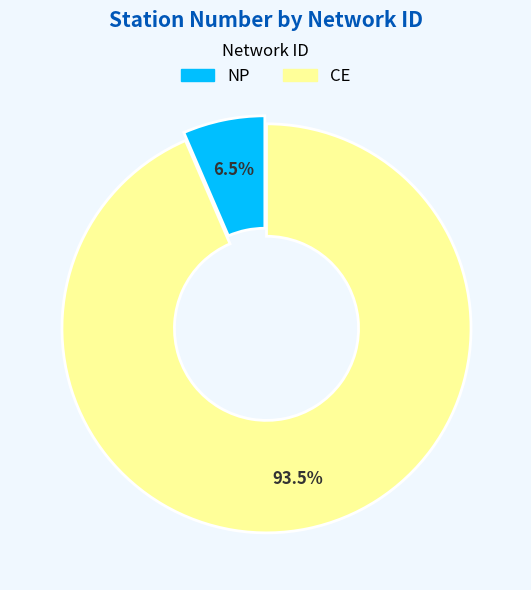

Is there a majority slice in this chart?

Yes